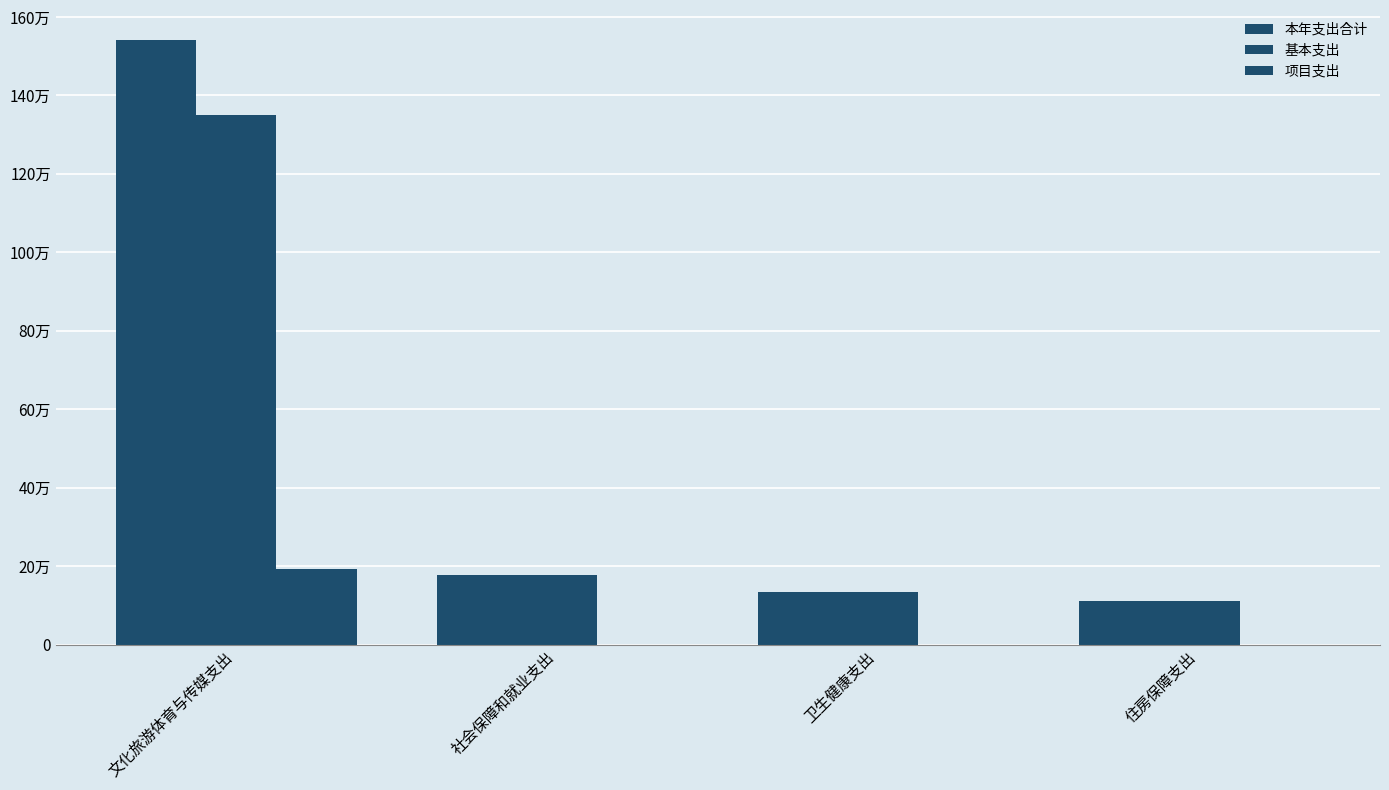

Reading left to right, extract all data points from this chart.

本年支出合计: 1540553.9	178326.4	133954.4	110468.0
基本支出: 1348754.4	178326.4	133954.4	110468.0
项目支出: 191799.5	0.0	0.0	0.0